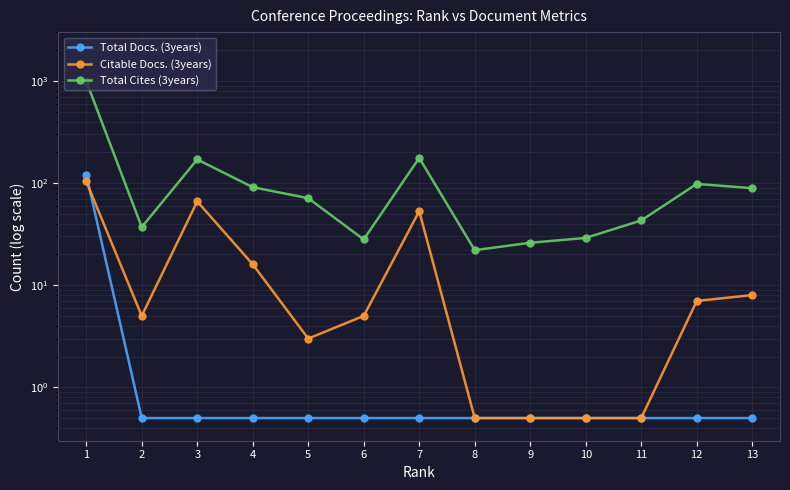

Which series has the largest range (max minus min)?

Total Cites (3years)